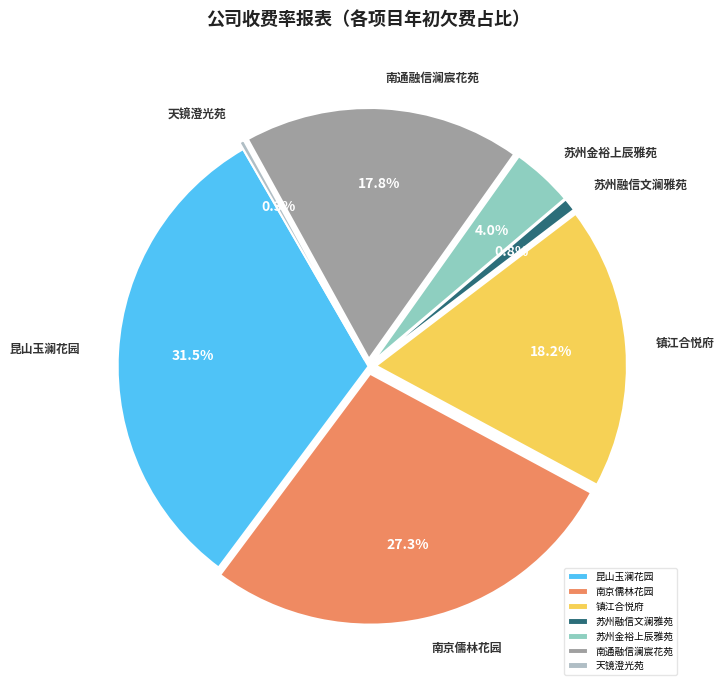

Does any single category account for the majority?

No